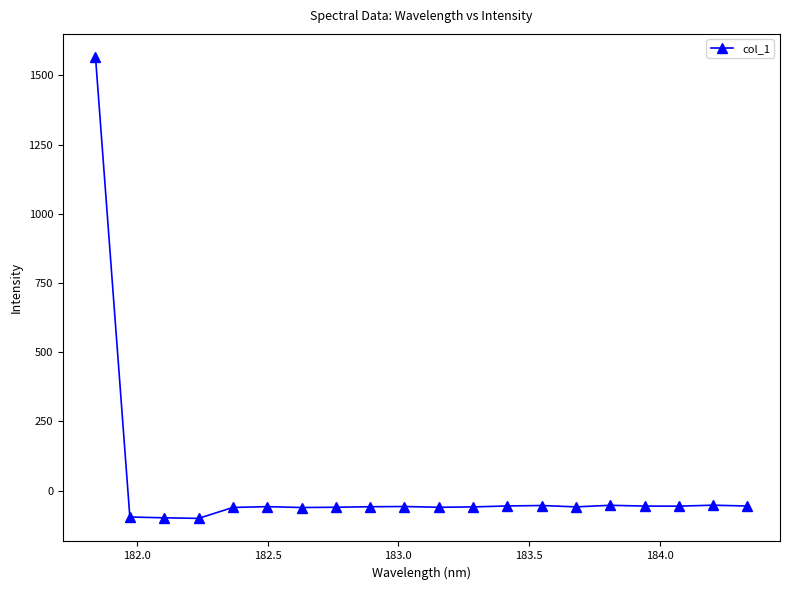

Does the chart have visible grid lines?

No